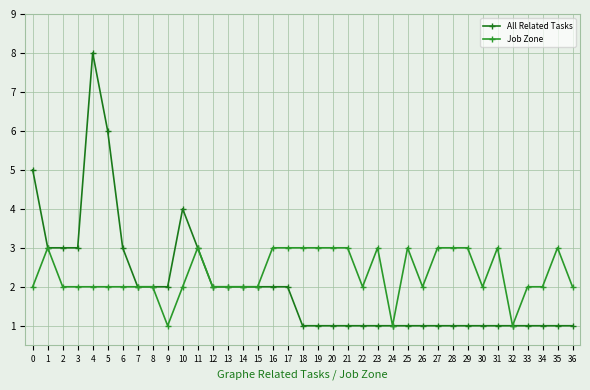

List the labels in order of Job Zone value, smallest first.

9, 24, 32, 0, 2, 3, 4, 5, 6, 7, 8, 10, 12, 13, 14, 15, 22, 26, 30, 33, 34, 36, 1, 11, 16, 17, 18, 19, 20, 21, 23, 25, 27, 28, 29, 31, 35